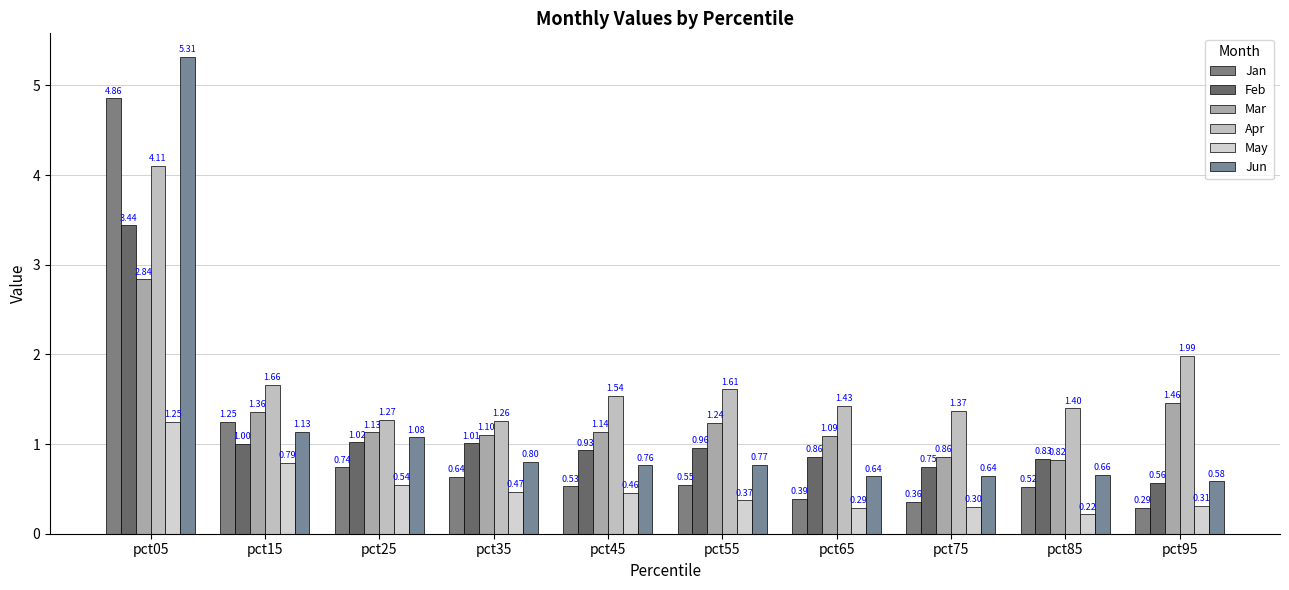

Reading left to right, list all the values displayed in this chart.

Jan: 4.9	1.2	0.7	0.6	0.5	0.5	0.4	0.4	0.5	0.3
Feb: 3.4	1.0	1.0	1.0	0.9	1.0	0.9	0.7	0.8	0.6
Mar: 2.8	1.4	1.1	1.1	1.1	1.2	1.1	0.9	0.8	1.5
Apr: 4.1	1.7	1.3	1.3	1.5	1.6	1.4	1.4	1.4	2.0
May: 1.3	0.8	0.5	0.5	0.5	0.4	0.3	0.3	0.2	0.3
Jun: 5.3	1.1	1.1	0.8	0.8	0.8	0.6	0.6	0.7	0.6